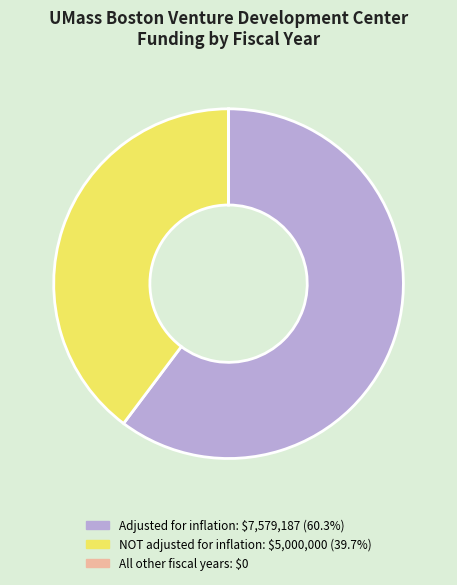

Is there any slice that represents more than half of the pie?

Yes